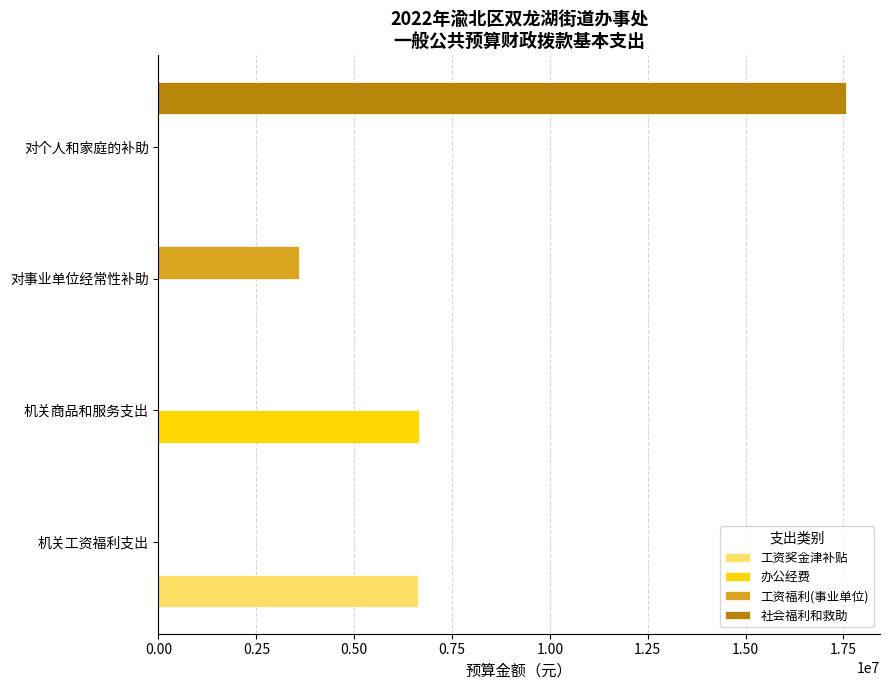

Which series has the largest total across all categories?

社会福利和救助